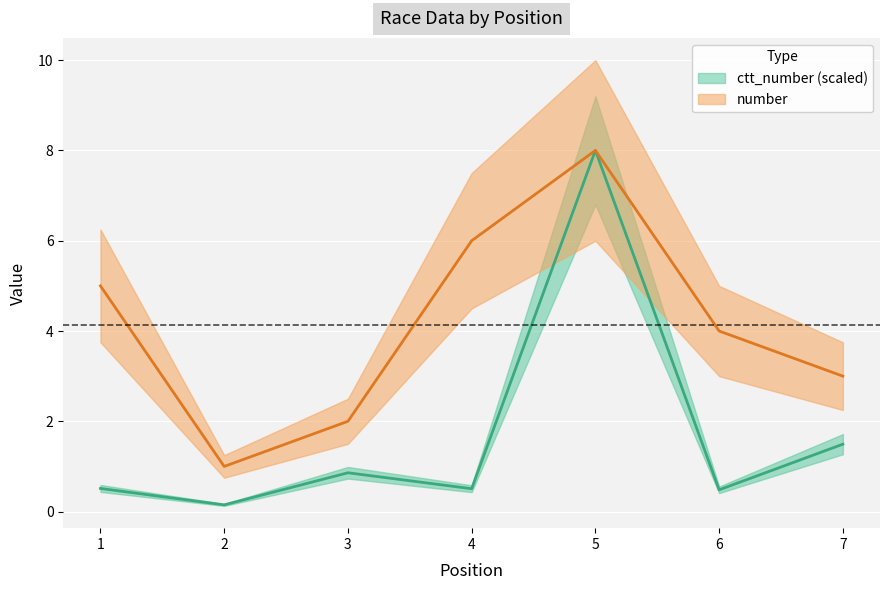

Which has a higher value, 4 or 6?

4